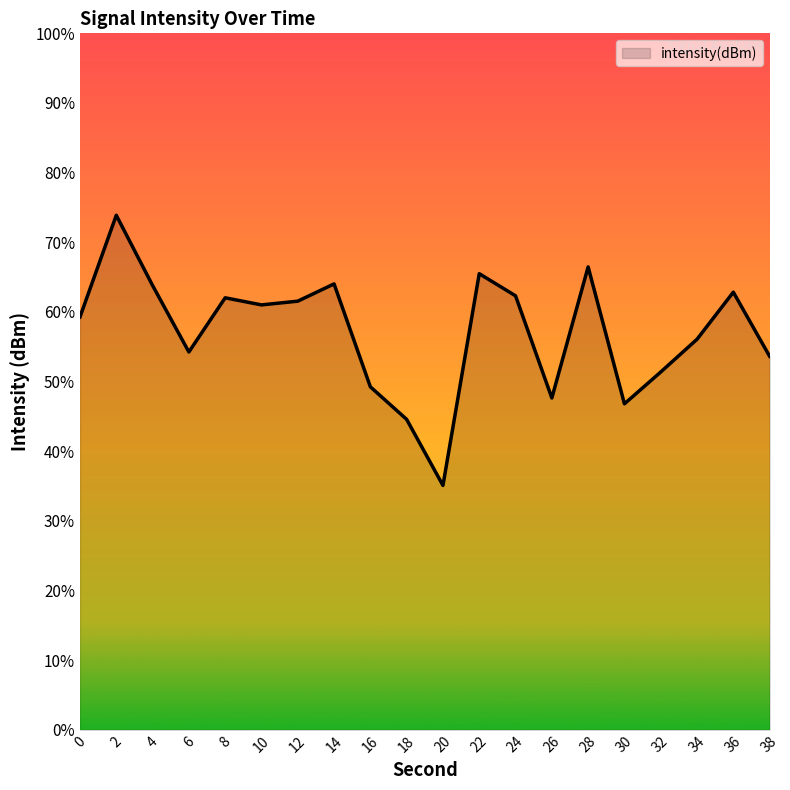

Reading left to right, list all the values displayed in this chart.

-130.4	-123.1	-128.1	-132.9	-129.0	-129.5	-129.2	-128.0	-135.4	-137.7	-142.5	-127.3	-128.8	-136.2	-126.8	-136.6	-134.3	-132.0	-128.6	-133.2